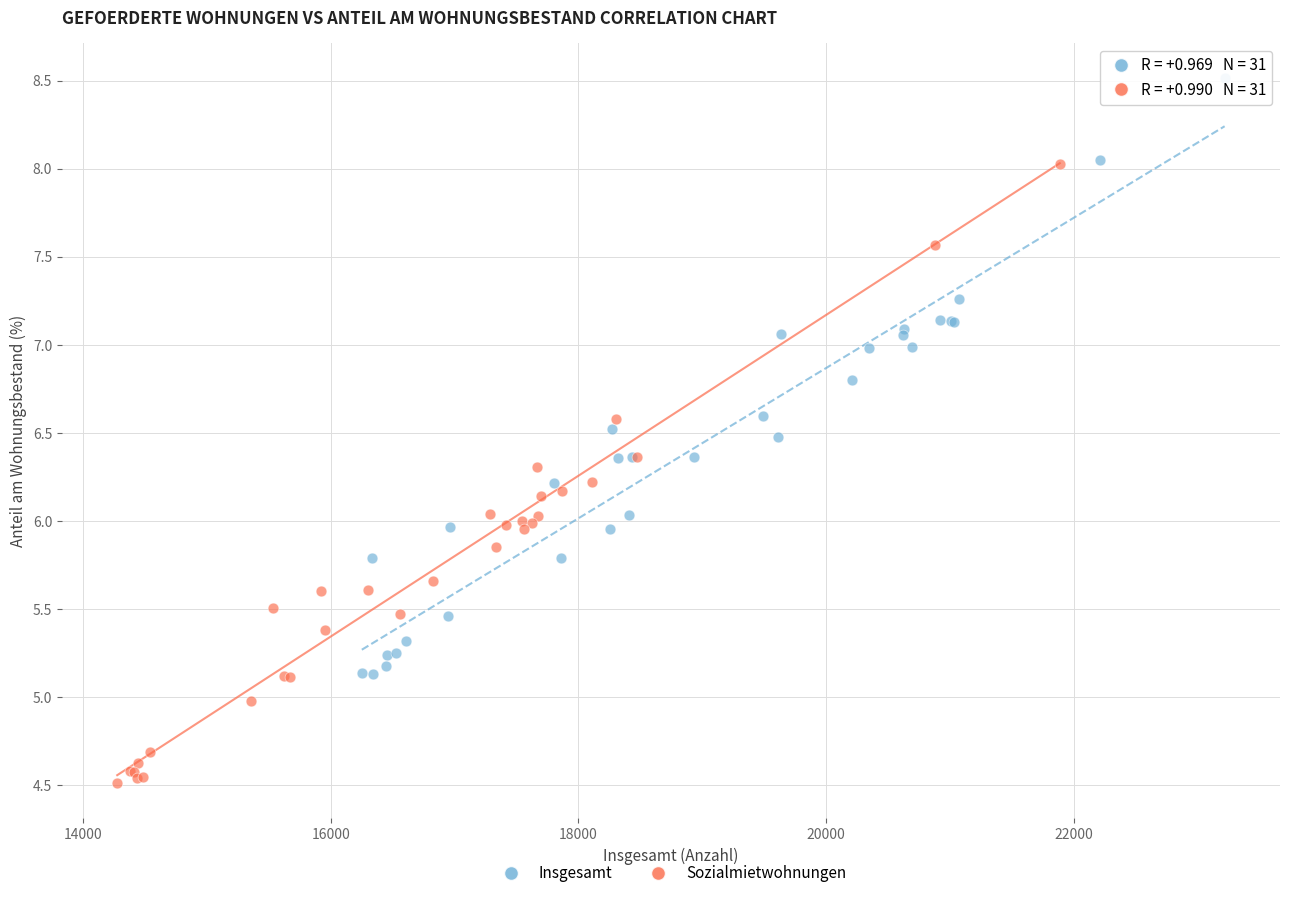

Which series contains the highest Y value?

Insgesamt